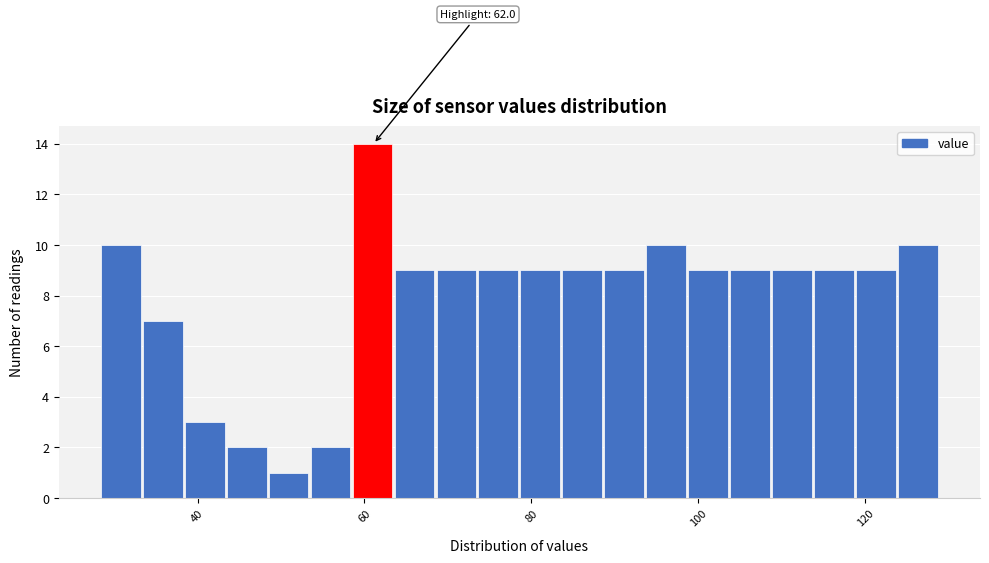

Read against the x-axis, roughly where is the centre of the tallest bar?

60